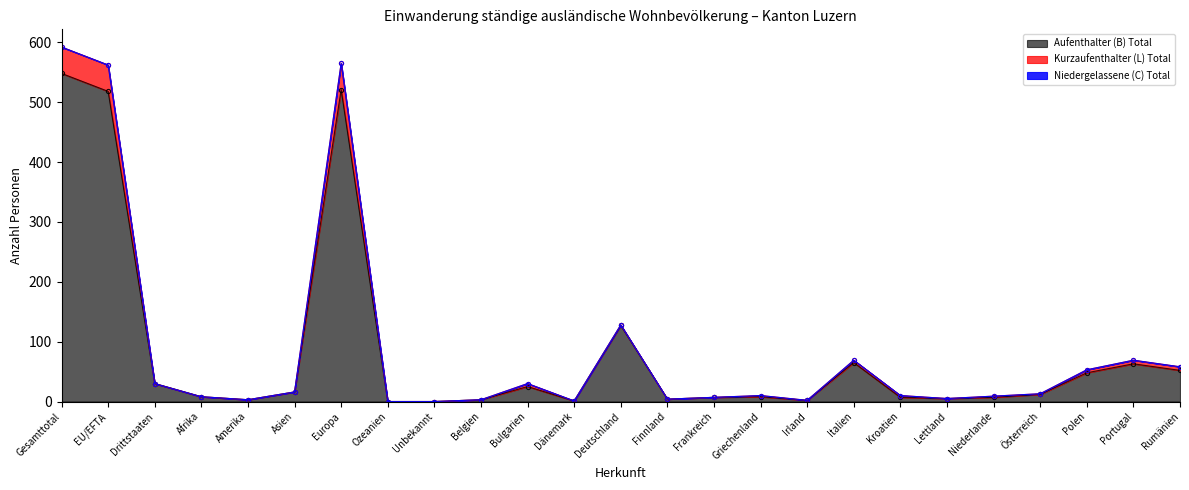

At which label does Kurzaufenthalter (L) Total reach its minimum?

Ozeanien